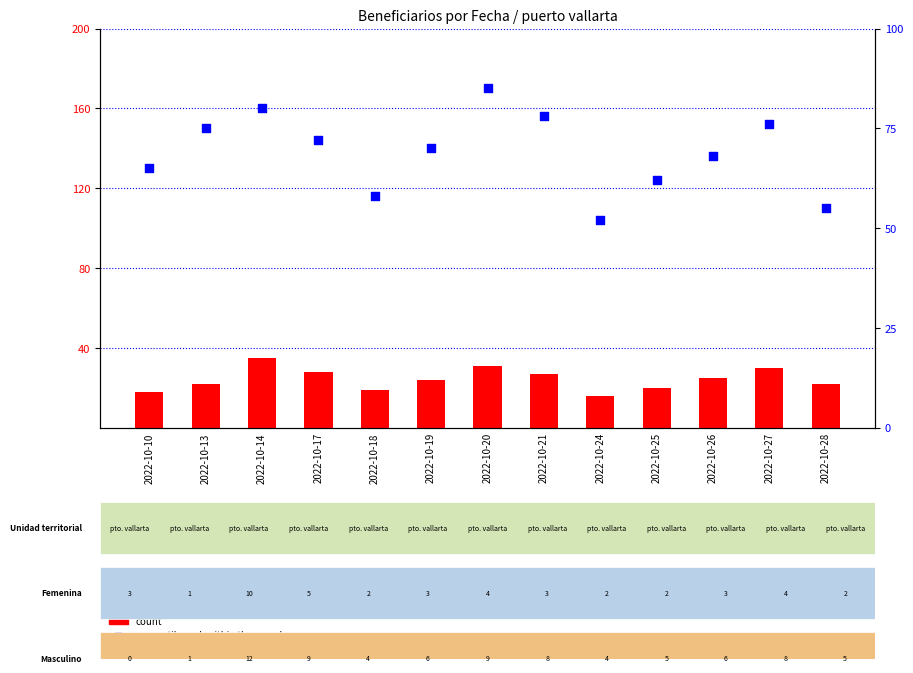

Which series has the largest Y range (max minus min)?

percentile rank within the sample